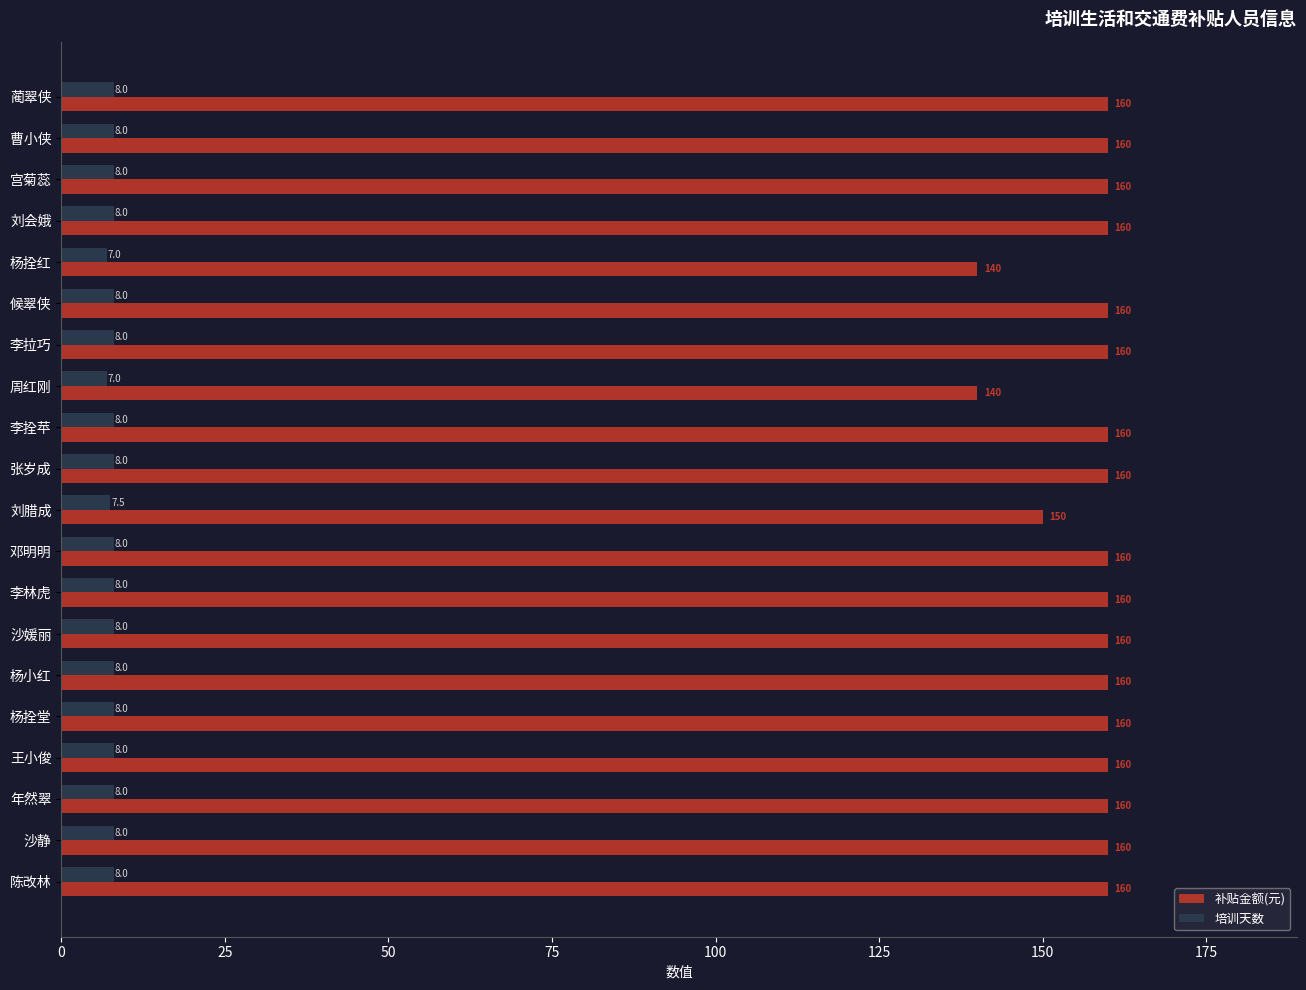

The 补贴金额(元) series shows 109.5 at 张岁成. True or false?

False